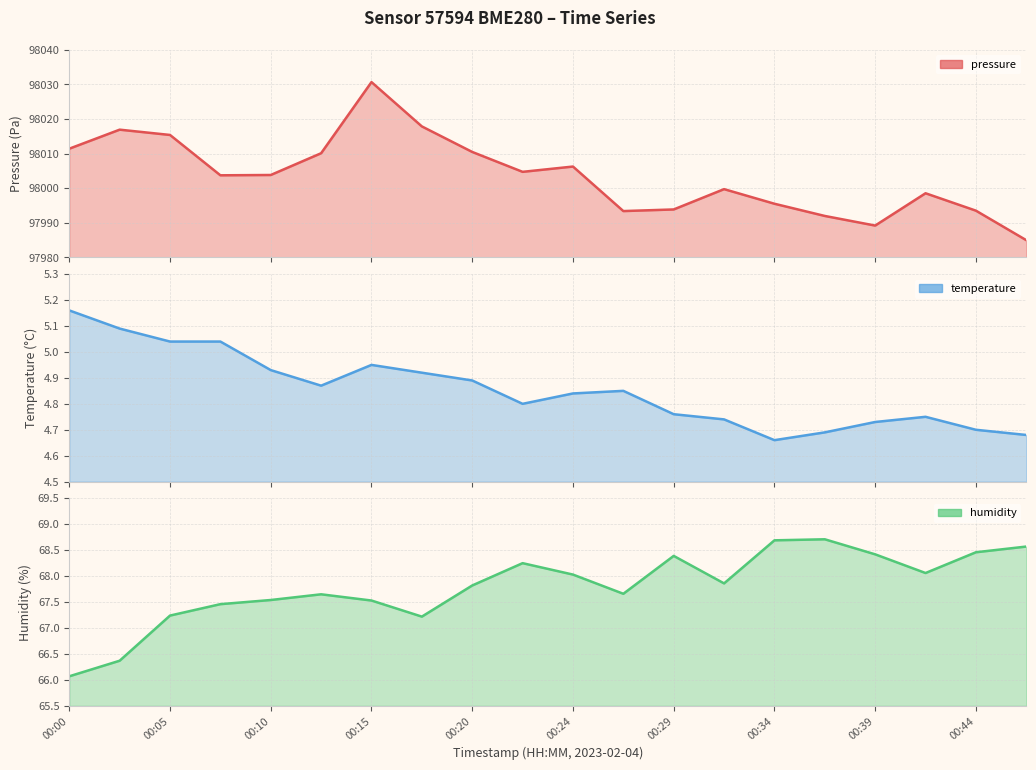

Does the chart have visible grid lines?

Yes